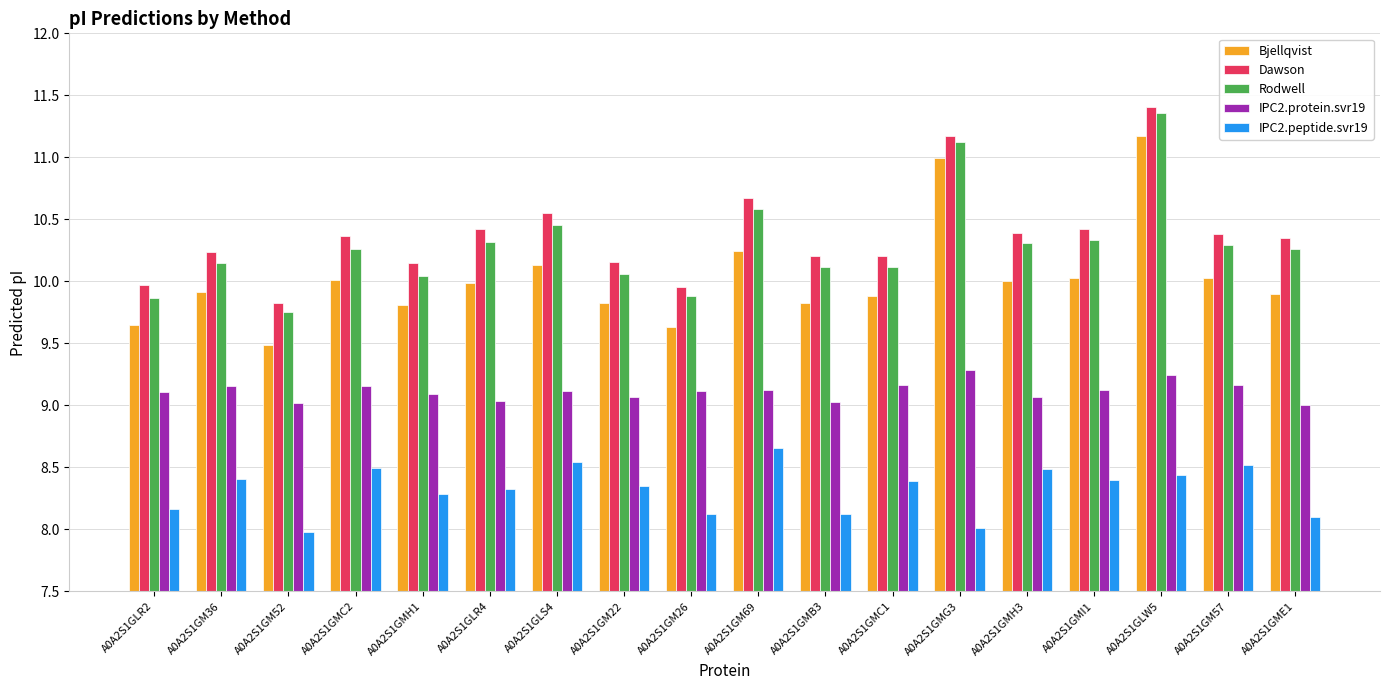

What is the total value across all series at A0A2S1GLS4?

48.8